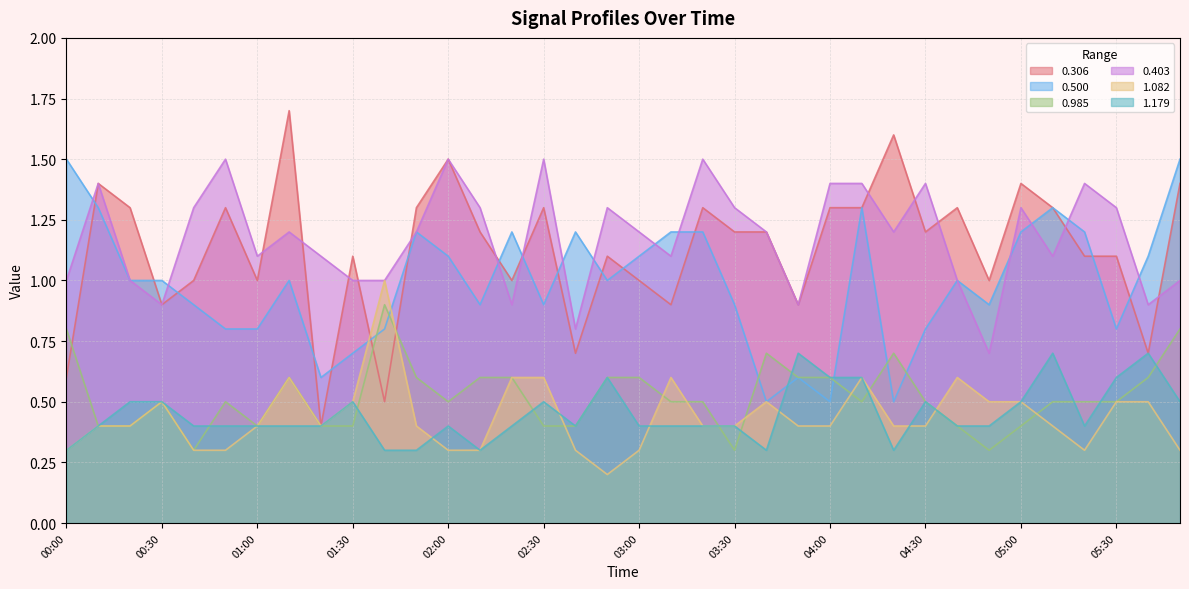

Reading left to right, what are all the values shown in this chart?

0.306: 0.6	1.4	1.3	0.9	1.0	1.3	1.0	1.7	0.4	1.1	0.5	1.3	1.5	1.2	1.0	1.3	0.7	1.1	1.0	0.9	1.3	1.2	1.2	0.9	1.3	1.3	1.6	1.2	1.3	1.0	1.4	1.3	1.1	1.1	0.7	1.4
0.500: 1.5	1.3	1.0	1.0	0.9	0.8	0.8	1.0	0.6	0.7	0.8	1.2	1.1	0.9	1.2	0.9	1.2	1.0	1.1	1.2	1.2	0.9	0.5	0.6	0.5	1.3	0.5	0.8	1.0	0.9	1.2	1.3	1.2	0.8	1.1	1.5
0.985: 0.8	0.4	0.4	0.5	0.3	0.5	0.4	0.6	0.4	0.4	0.9	0.6	0.5	0.6	0.6	0.4	0.4	0.6	0.6	0.5	0.5	0.3	0.7	0.6	0.6	0.5	0.7	0.5	0.4	0.3	0.4	0.5	0.5	0.5	0.6	0.8
0.403: 1.0	1.4	1.0	0.9	1.3	1.5	1.1	1.2	1.1	1.0	1.0	1.2	1.5	1.3	0.9	1.5	0.8	1.3	1.2	1.1	1.5	1.3	1.2	0.9	1.4	1.4	1.2	1.4	1.0	0.7	1.3	1.1	1.4	1.3	0.9	1.0
1.082: 0.3	0.4	0.4	0.5	0.3	0.3	0.4	0.6	0.4	0.5	1.0	0.4	0.3	0.3	0.6	0.6	0.3	0.2	0.3	0.6	0.4	0.4	0.5	0.4	0.4	0.6	0.4	0.4	0.6	0.5	0.5	0.4	0.3	0.5	0.5	0.3
1.179: 0.3	0.4	0.5	0.5	0.4	0.4	0.4	0.4	0.4	0.5	0.3	0.3	0.4	0.3	0.4	0.5	0.4	0.6	0.4	0.4	0.4	0.4	0.3	0.7	0.6	0.6	0.3	0.5	0.4	0.4	0.5	0.7	0.4	0.6	0.7	0.5